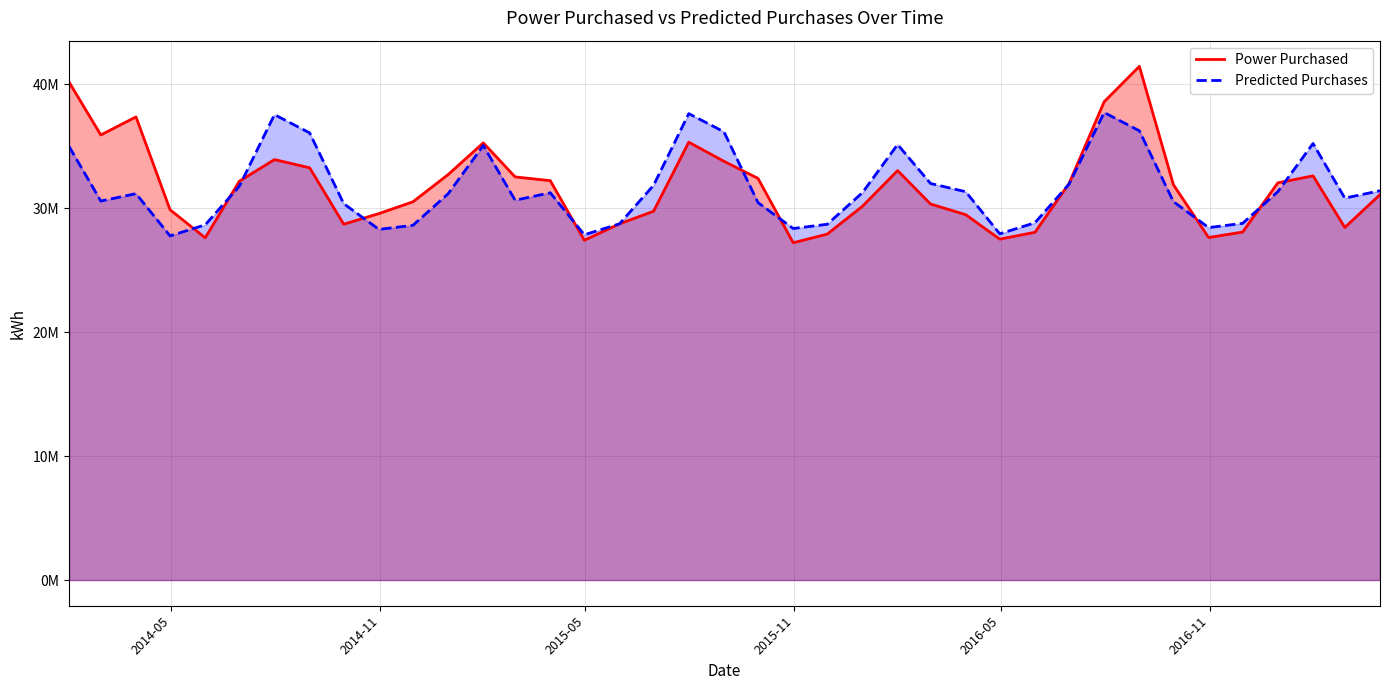

List the labels in order of Power Purchased value, largest first.

2016-08-31, 2014-01-31, 2016-07-31, 2014-03-31, 2014-02-28, 2015-07-31, 2015-01-31, 2014-07-31, 2015-08-31, 2014-08-31, 2016-01-31, 2014-12-31, 2017-01-31, 2015-02-28, 2015-09-30, 2015-03-31, 2014-06-30, 2016-12-31, 2016-06-30, 2016-09-30, 2017-03-31, 2014-11-30, 2016-02-29, 2015-12-31, 2014-04-30, 2015-06-30, 2014-10-31, 2016-03-31, 2015-05-31, 2014-09-30, 2017-02-28, 2016-11-30, 2016-05-31, 2015-11-30, 2016-10-31, 2014-05-31, 2016-04-30, 2015-04-30, 2015-10-31